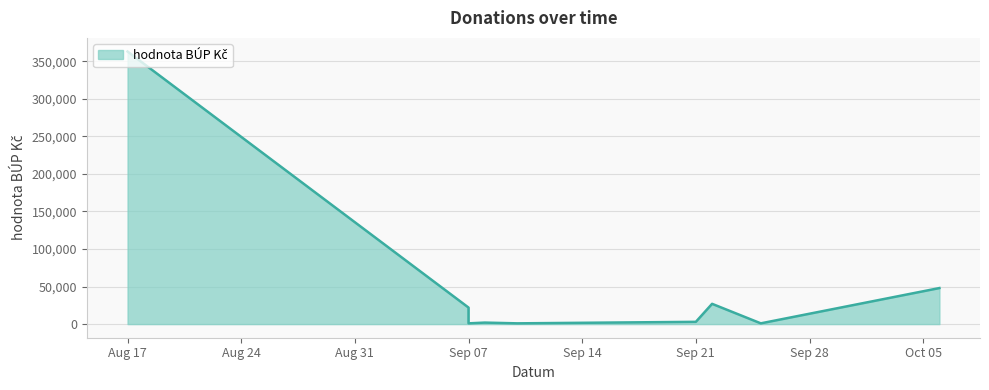

True or false: the data shows 493425 at Aug 17.

False